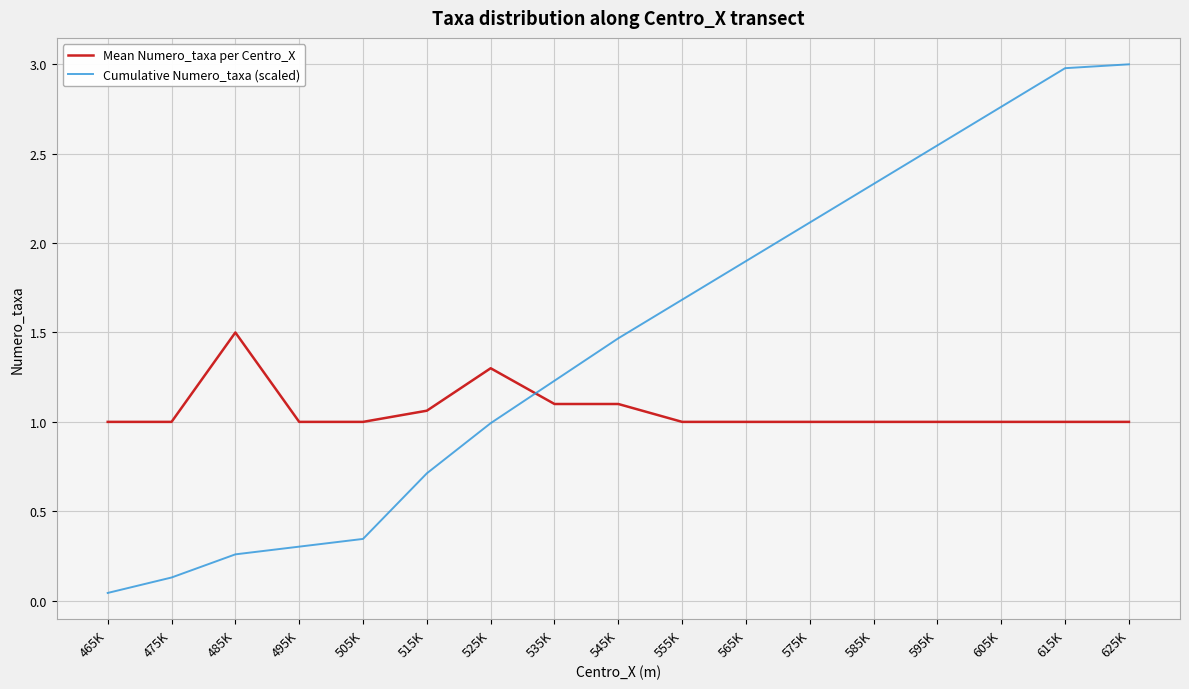

What is the average value of the Cumulative Numero_taxa (scaled) series?

1.5